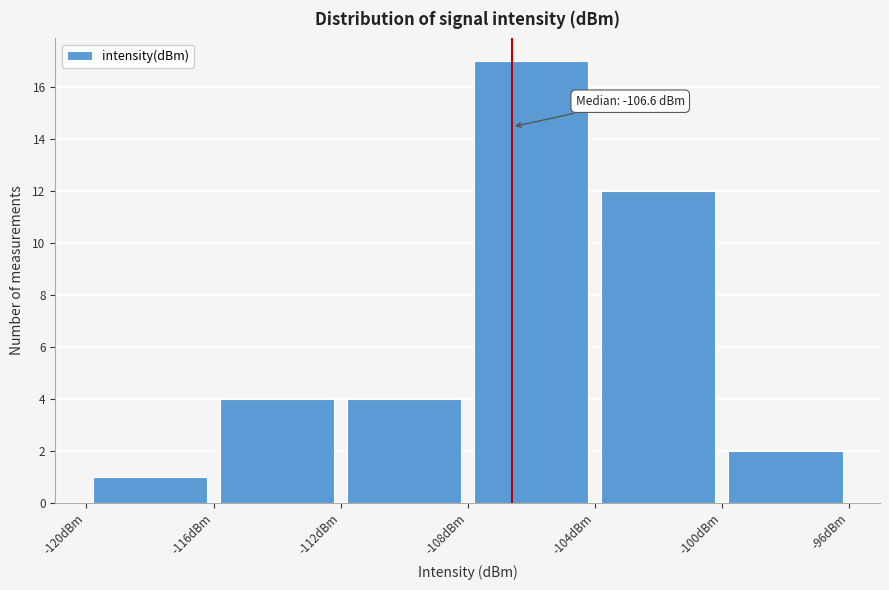

Over which range of the x-axis is the bar tallest?

-108 to -104